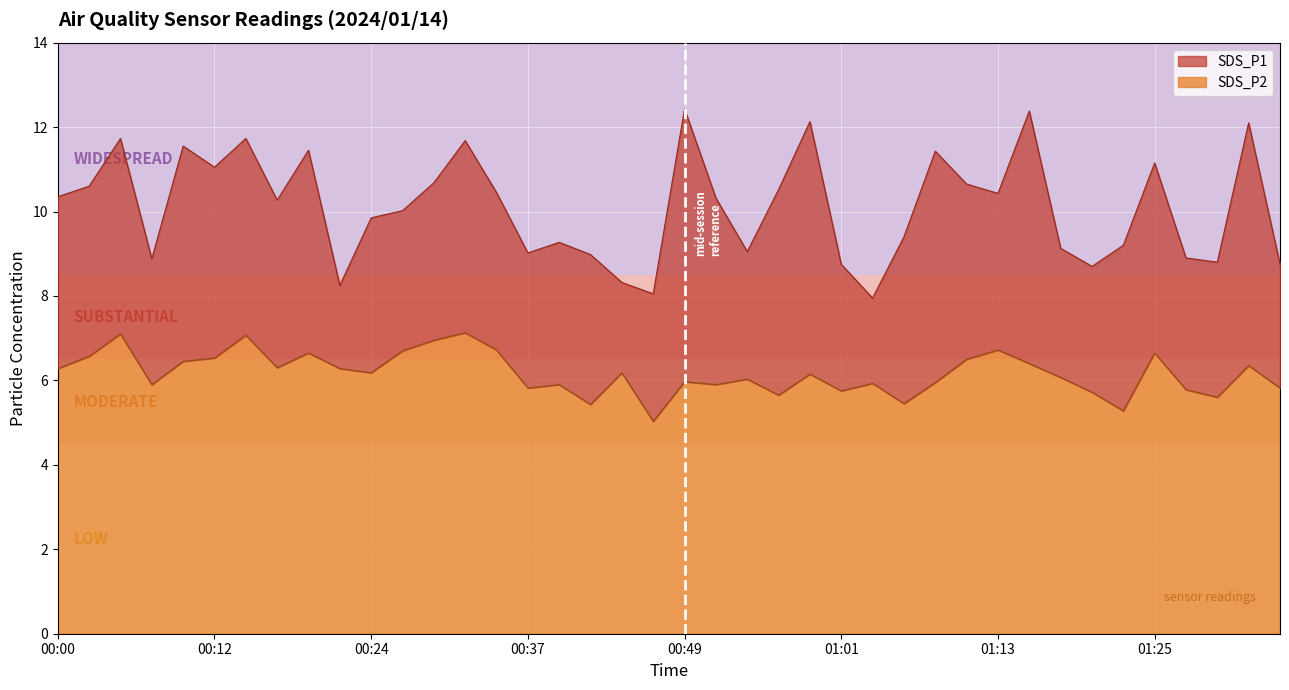

The value of SDS_P1 at 00:24 is 13.9. True or false?

False